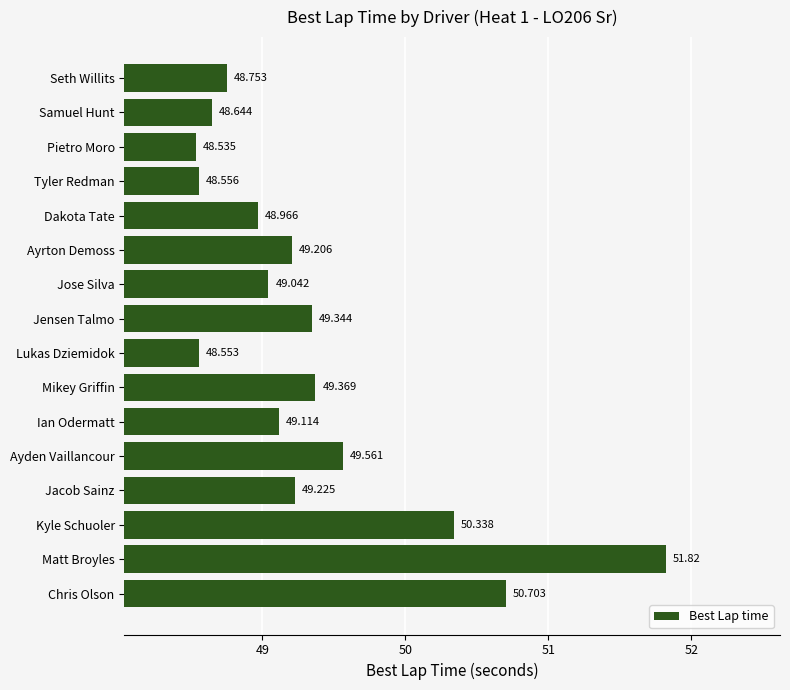

Which has a higher value, Jensen Talmo or Kyle Schuoler?

Kyle Schuoler